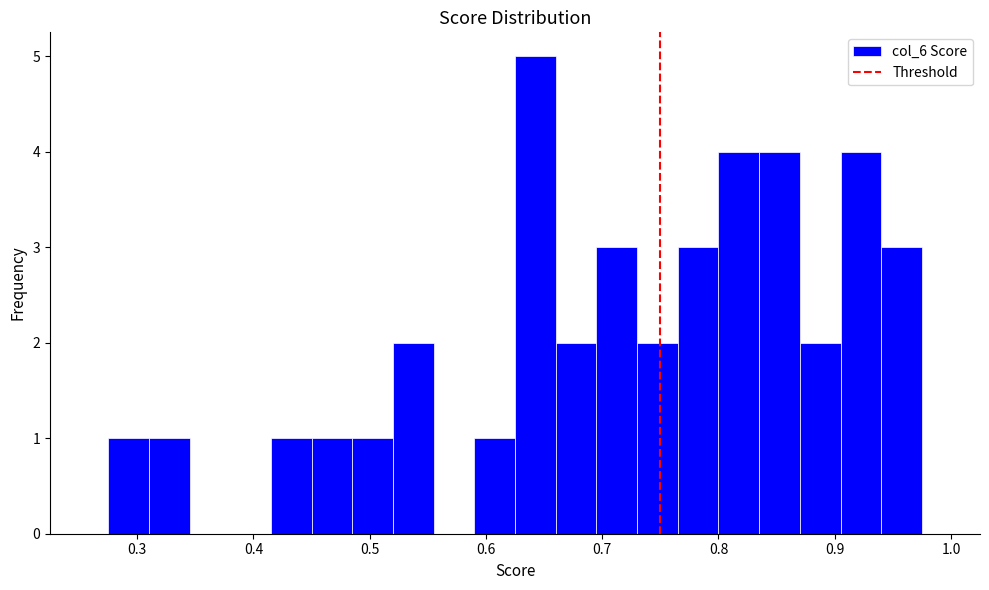

Around what value on the x-axis is the tallest bar? Give the approximate position of its centre, as read against the axis.

0.64